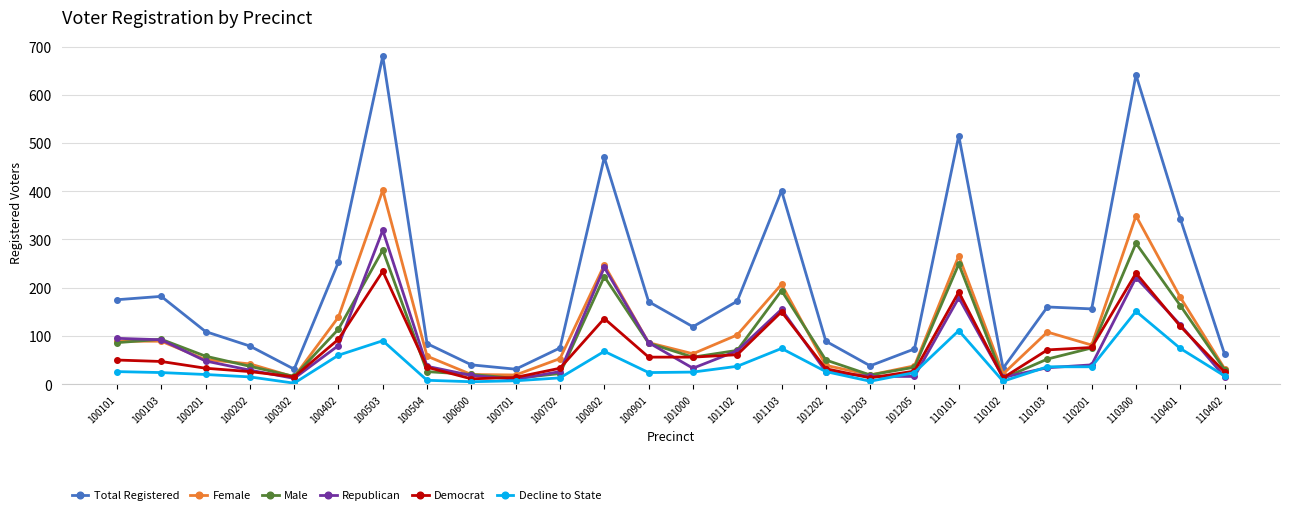

What is the average value of the Democrat series?

71